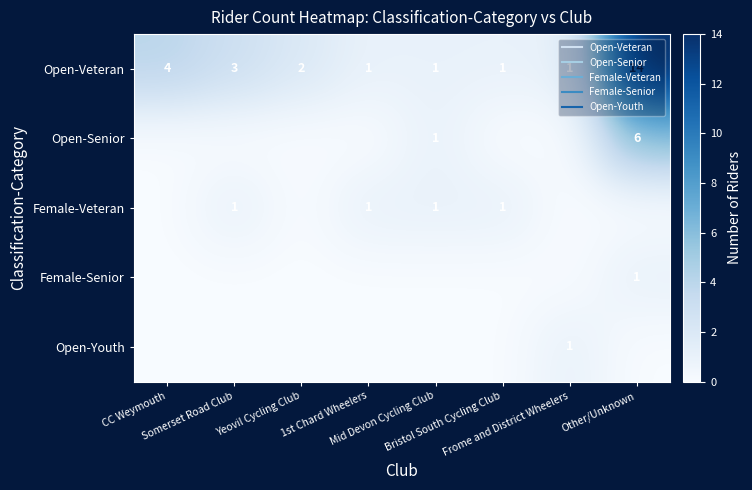

What is the difference between the Female-Senior values at Somerset Road Club and Other/Unknown?

1